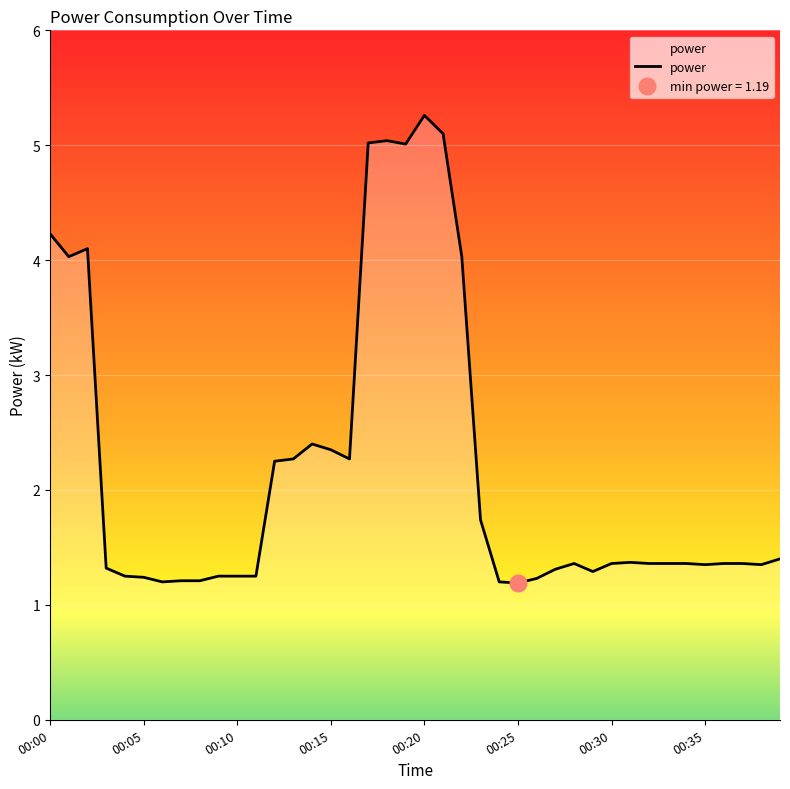

What is the difference between the values at 00:23 and 00:06?

0.5